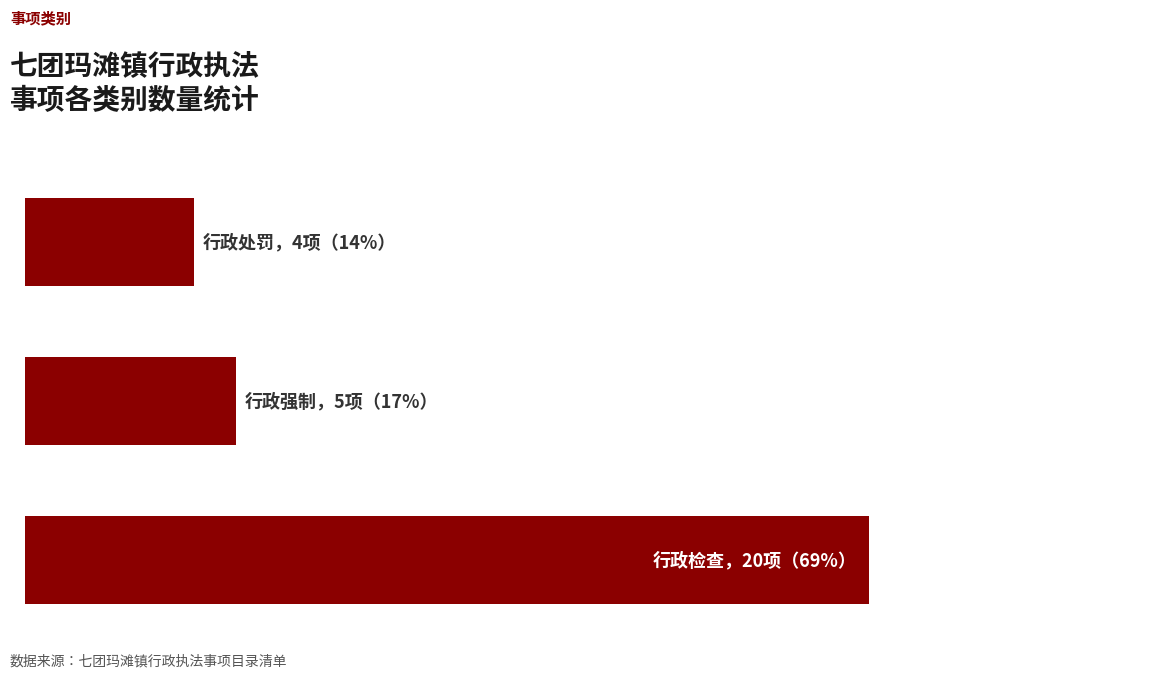

Are the bars horizontal?

Yes